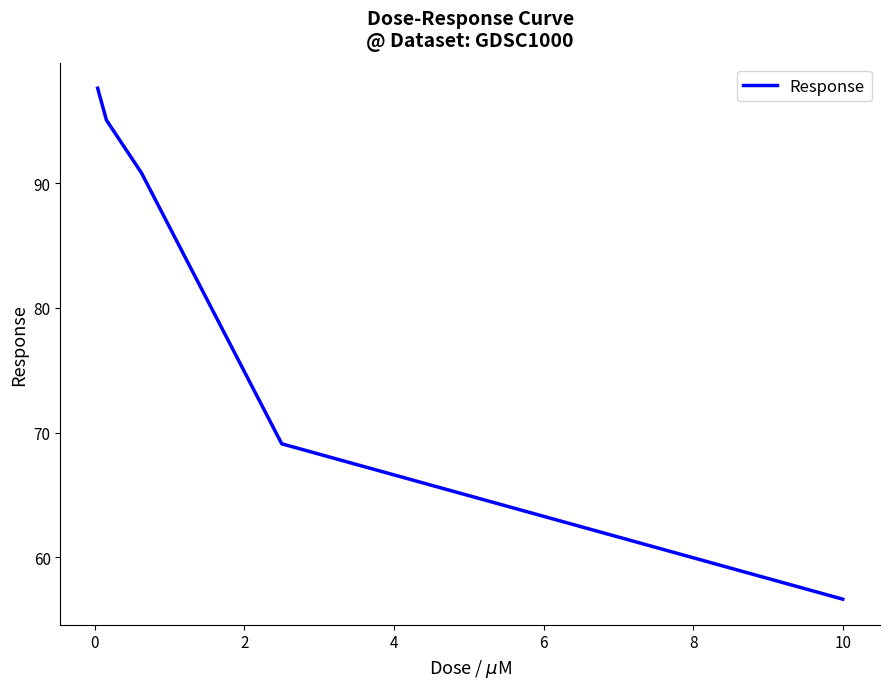

What is the average value?

81.8